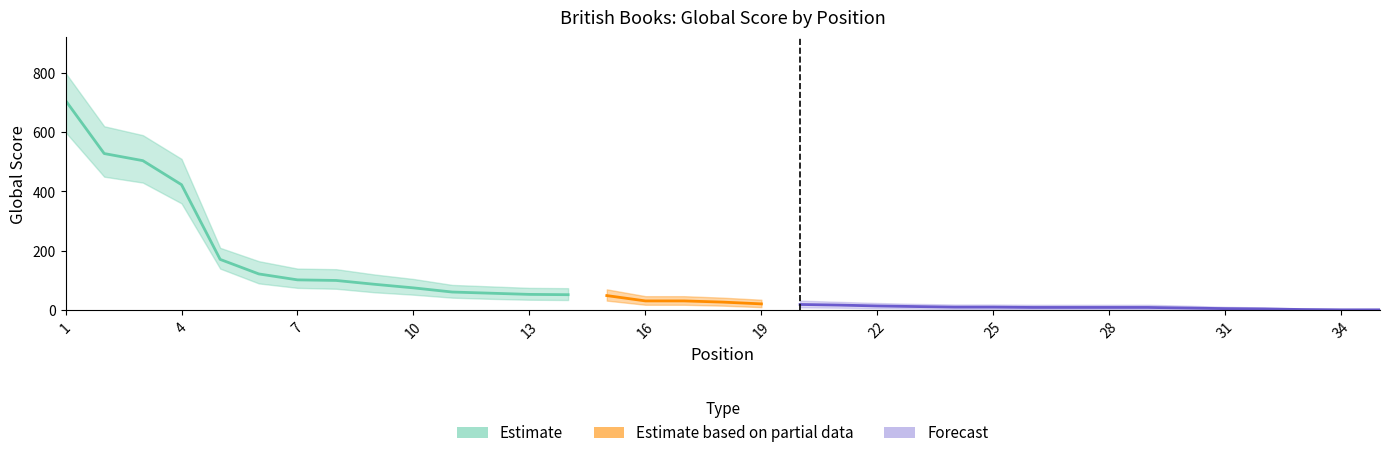

What is the difference between the highest and lowest values at 1?

200